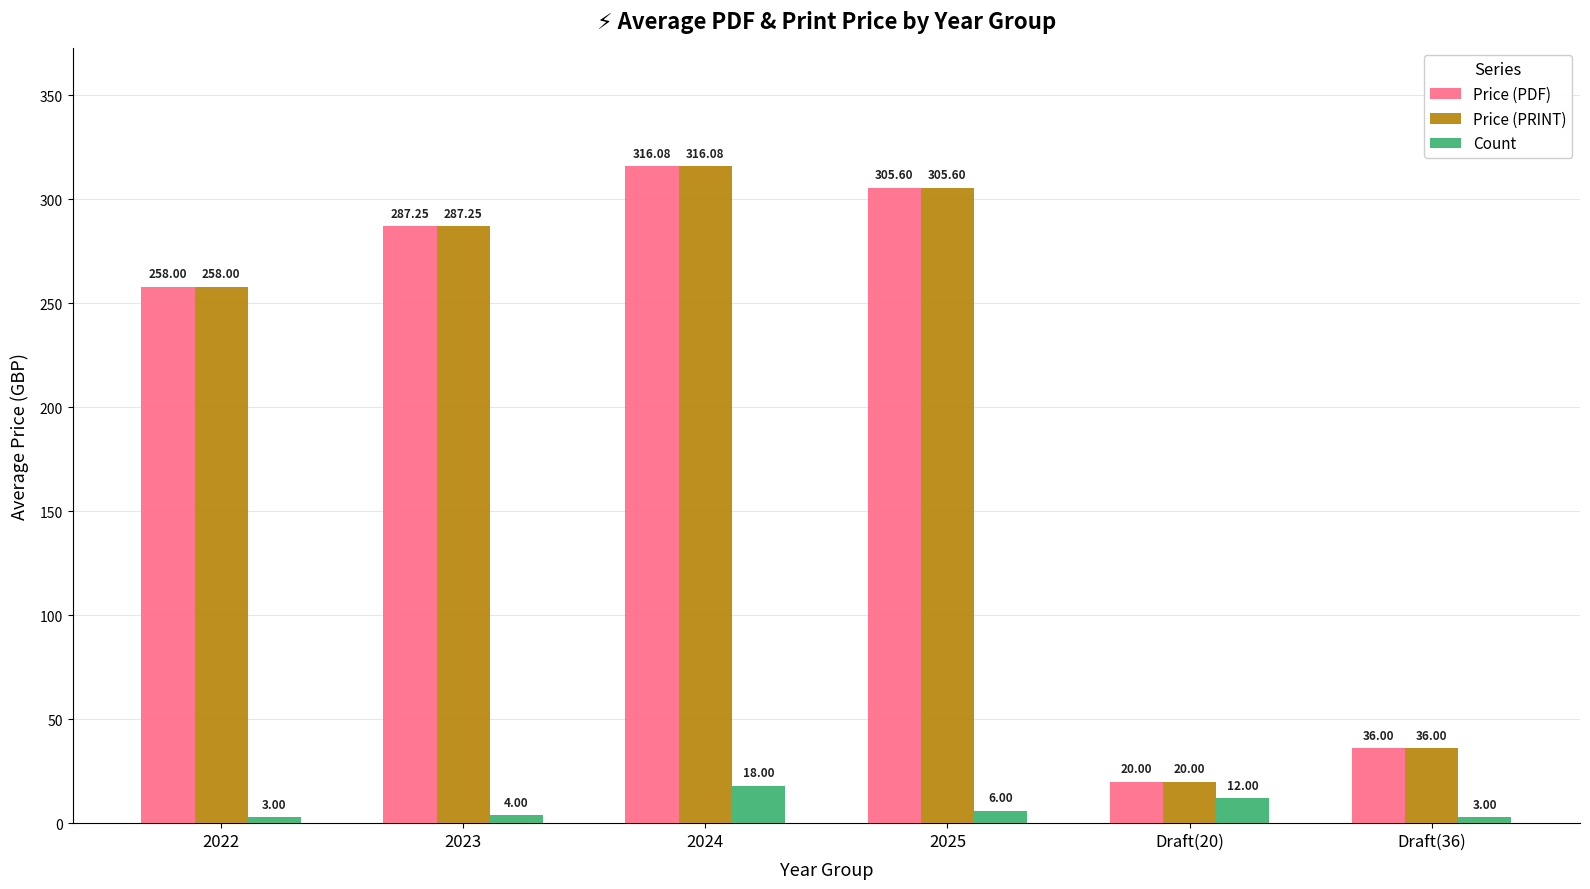

At how many categories does at least one series exceed 115?

4